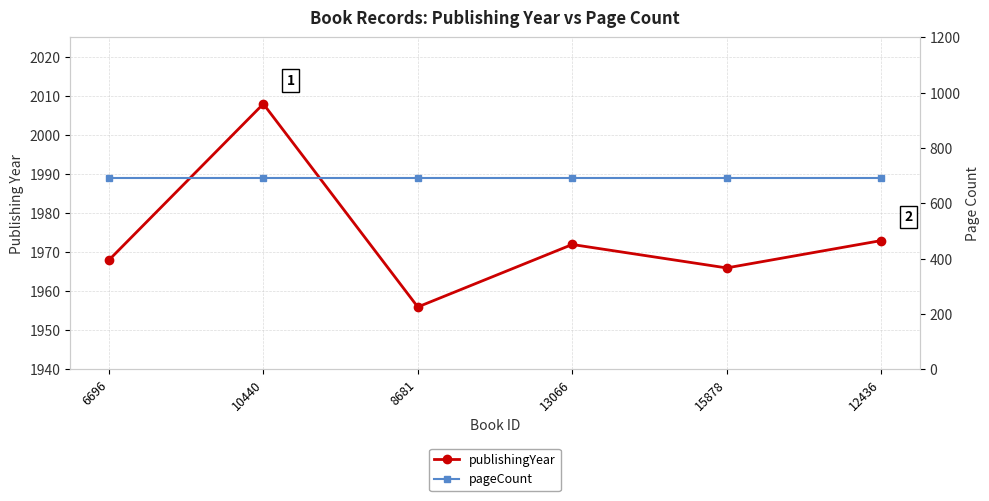

True or false: pageCount and publishingYear cross at least once.

False